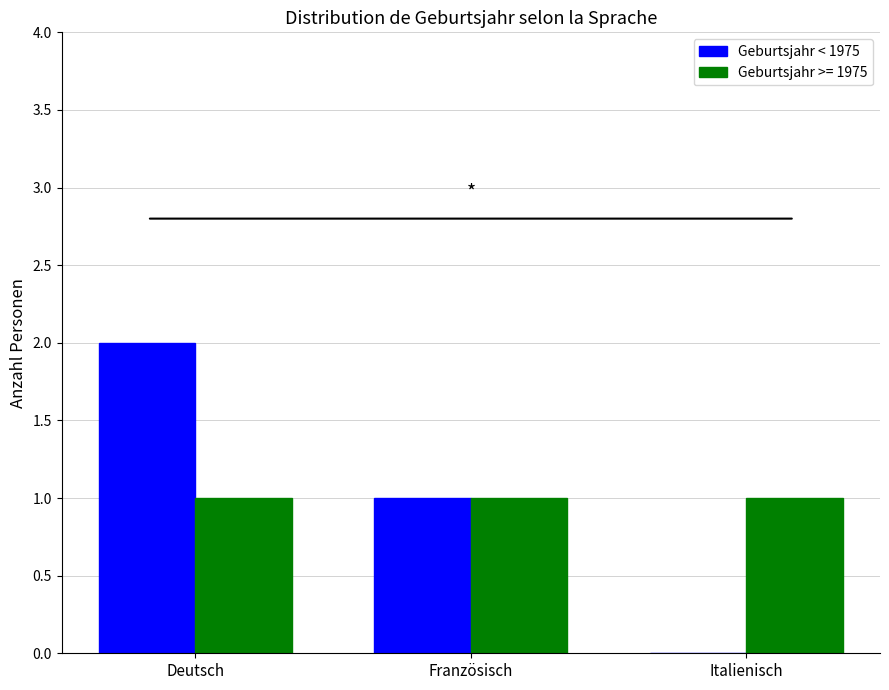

Reading right to left, extract all data points from this chart.

Geburtsjahr < 1975: 0	1	2
Geburtsjahr >= 1975: 1	1	1